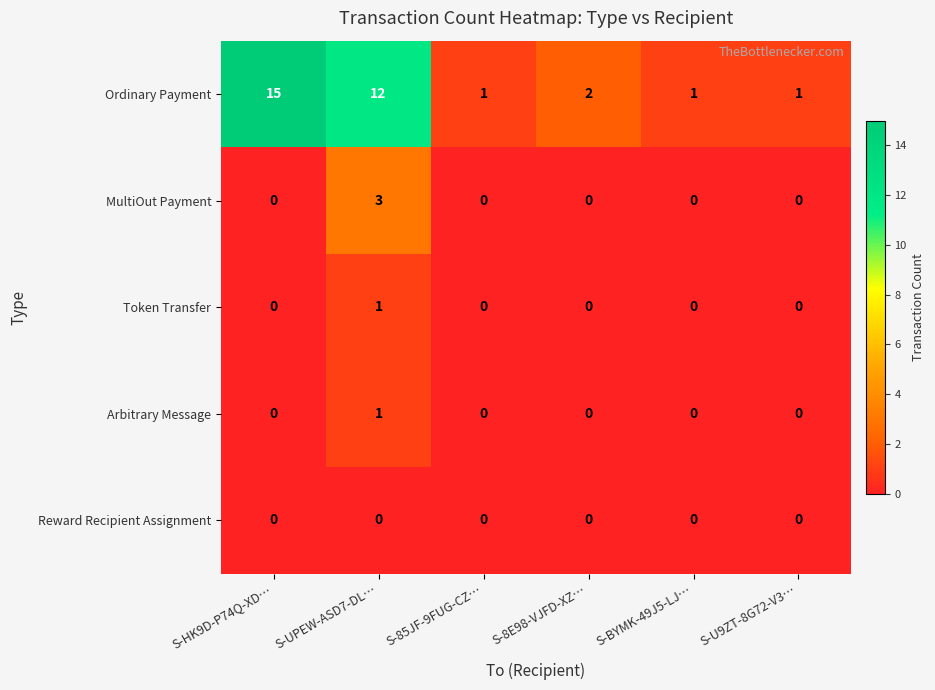

Which category has the highest value across all series?

S-HK9D-P74Q-XD…